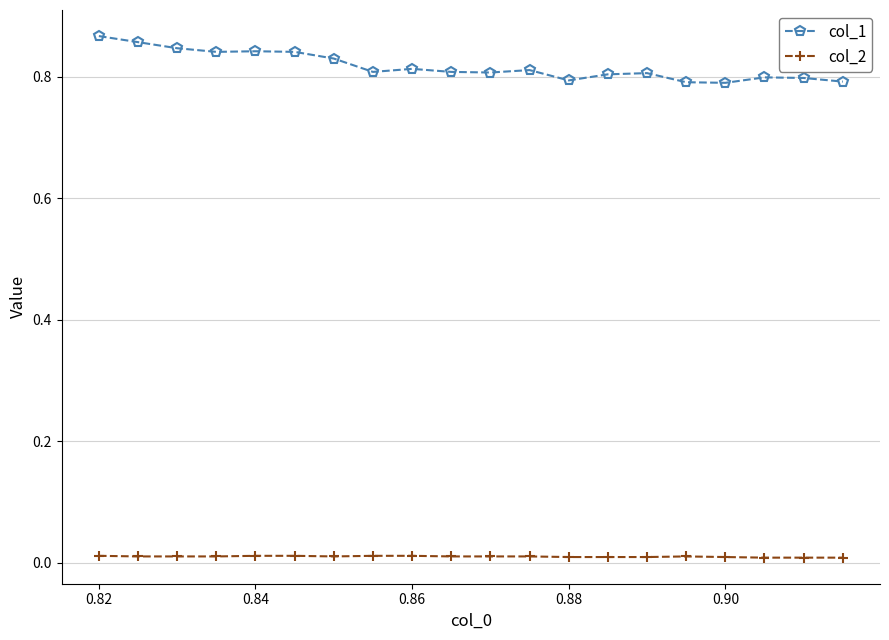

True or false: col_2 and col_1 intersect in this chart.

False